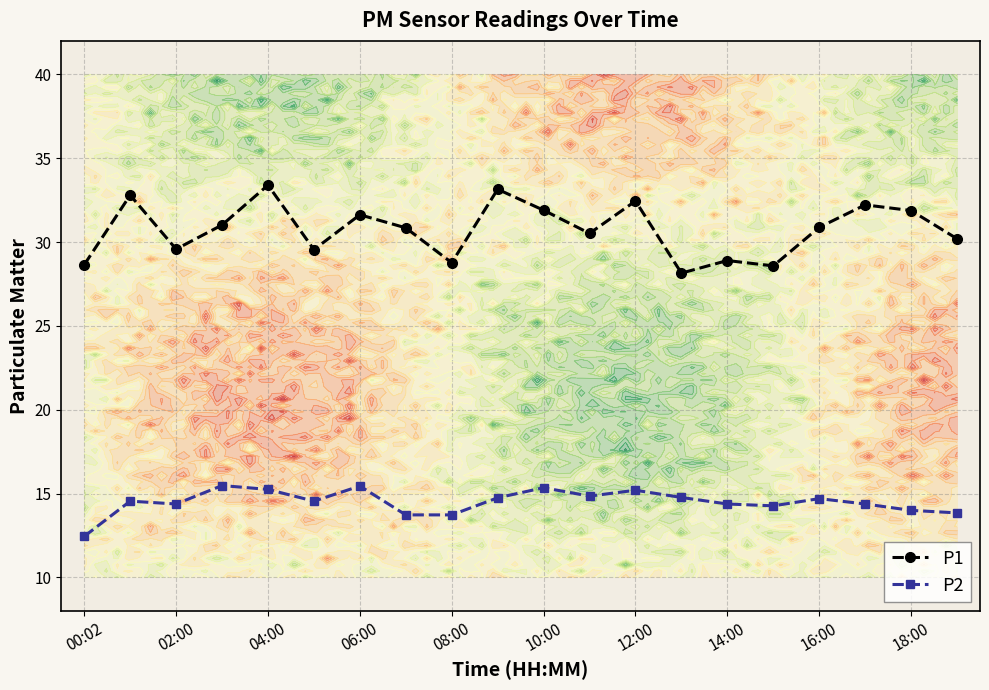

Reading left to right, what are all the values shown in this chart?

P1: 28.6	32.8	29.6	31.0	33.4	29.6	31.6	30.9	28.8	33.1	31.9	30.5	32.5	28.1	28.9	28.6	30.9	32.2	31.9	30.2
P2: 12.4	14.6	14.4	15.5	15.2	14.6	15.4	13.7	13.7	14.8	15.3	14.8	15.2	14.8	14.4	14.3	14.7	14.4	14.0	13.8